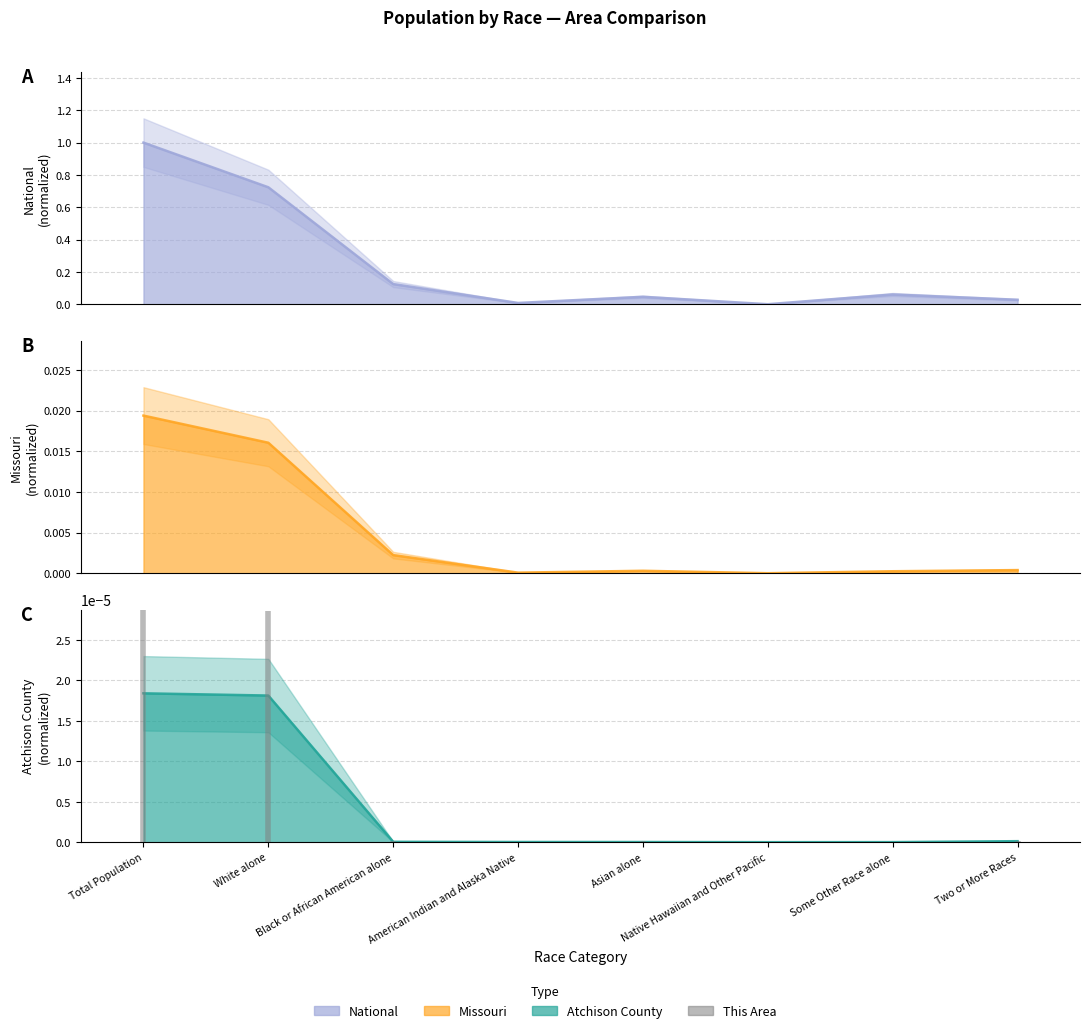

Reading left to right, list all the values displayed in this chart.

National trend: Total Population=1.0	White alone=0.7	Black or African American alone=0.1	American Indian and Alaska Native=0.0	Asian alone=0.0	Native Hawaiian and Other Pacific=0.0	Some Other Race alone=0.1	Two or More Races=0.0
Missouri trend: Total Population=0.0	White alone=0.0	Black or African American alone=0.0	American Indian and Alaska Native=0.0	Asian alone=0.0	Native Hawaiian and Other Pacific=0.0	Some Other Race alone=0.0	Two or More Races=0.0
Atchison County trend: Total Population=0.0	White alone=0.0	Black or African American alone=0.0	American Indian and Alaska Native=0.0	Asian alone=0.0	Native Hawaiian and Other Pacific=0.0	Some Other Race alone=0.0	Two or More Races=0.0